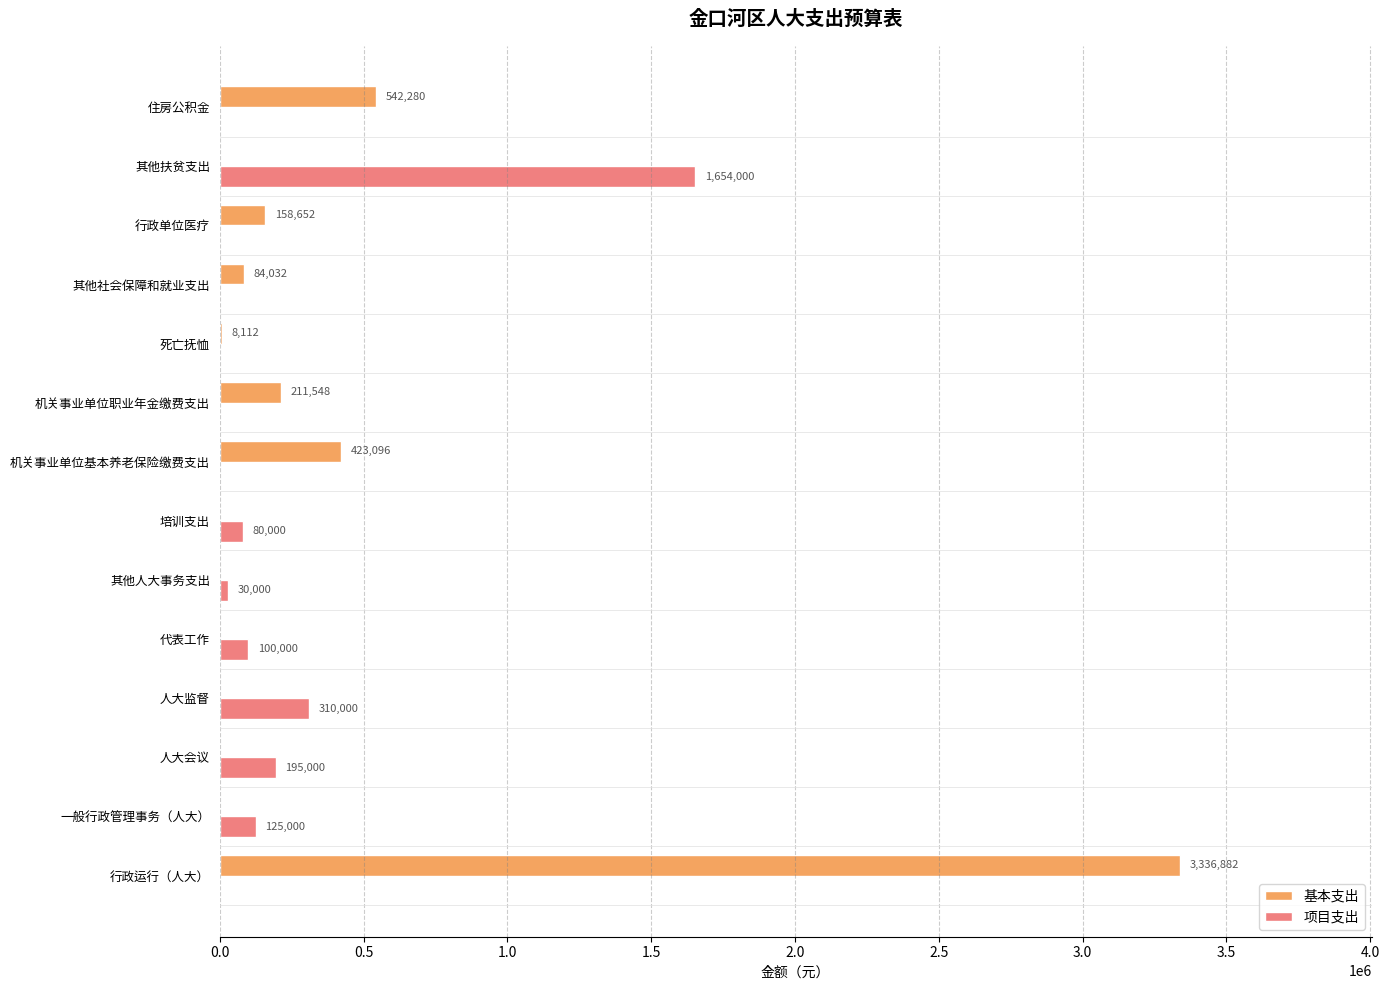

Is the value of 基本支出 at 行政运行（人大） greater than the value of 项目支出 at 其他社会保障和就业支出?

Yes